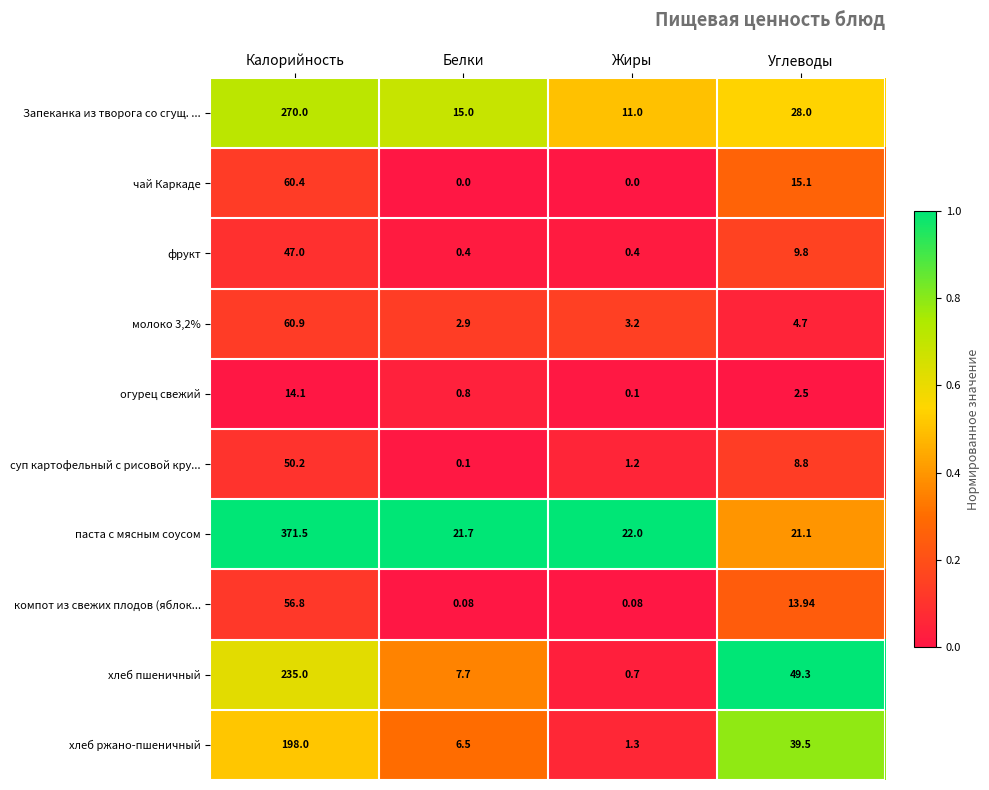

At which label does кoмпот из свежих плодов (яблок... first exceed 13?

Калорийность